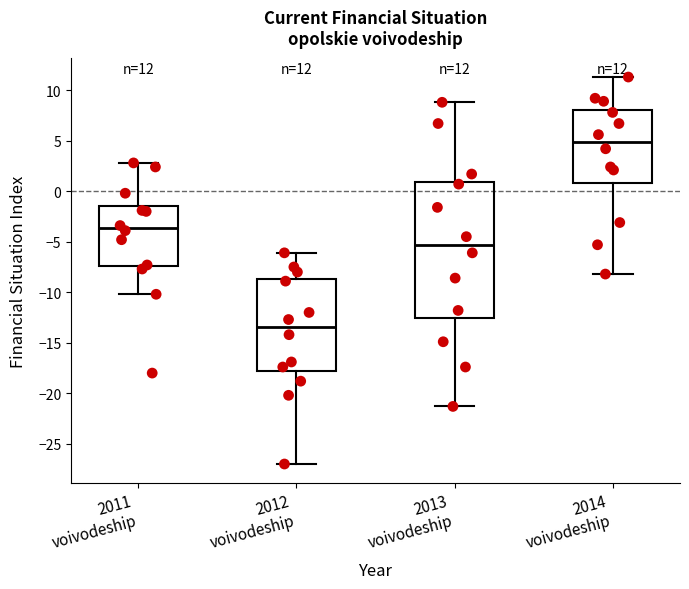

Comparing the boxes themselves (not the whiskers), which one is the tallest?

2013 voivodeship